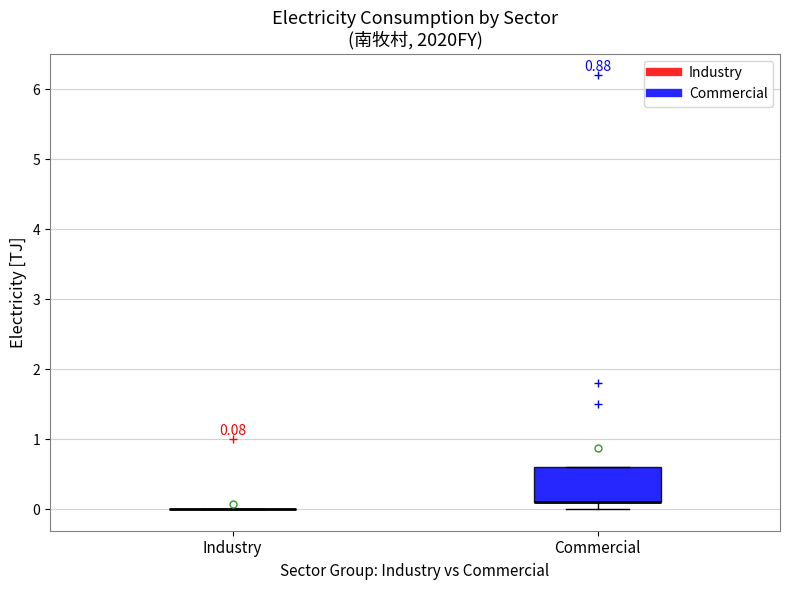

Comparing the boxes themselves (not the whiskers), which one is the tallest?

Commercial